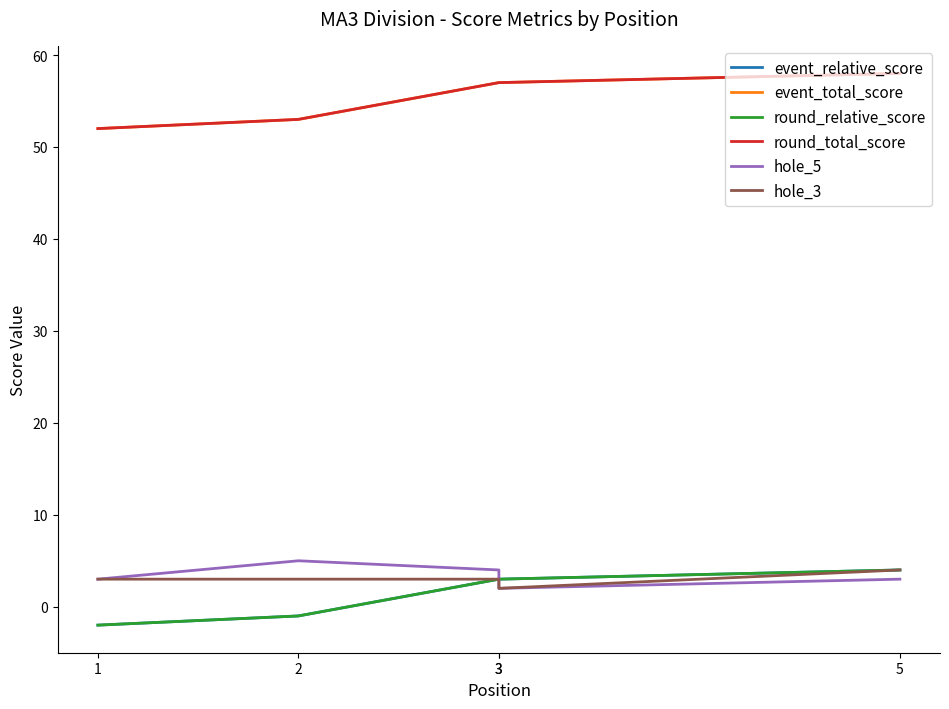

Reading left to right, what are all the values shown in this chart?

event_relative_score: -2	-1	3	3	4
event_total_score: 52	53	57	57	58
round_relative_score: -2	-1	3	3	4
round_total_score: 52	53	57	57	58
hole_5: 3	5	4	2	3
hole_3: 3	3	3	2	4